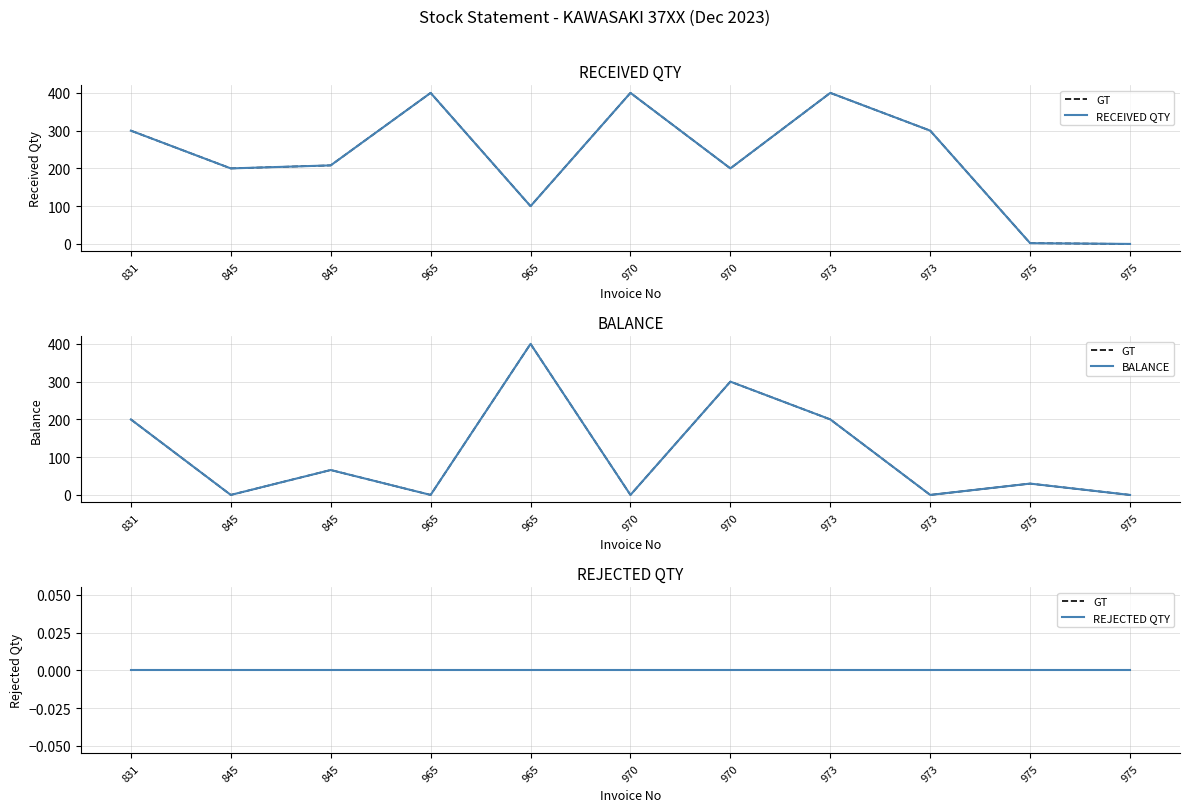

Is it true that BALANCE equals 0 at 845?

True